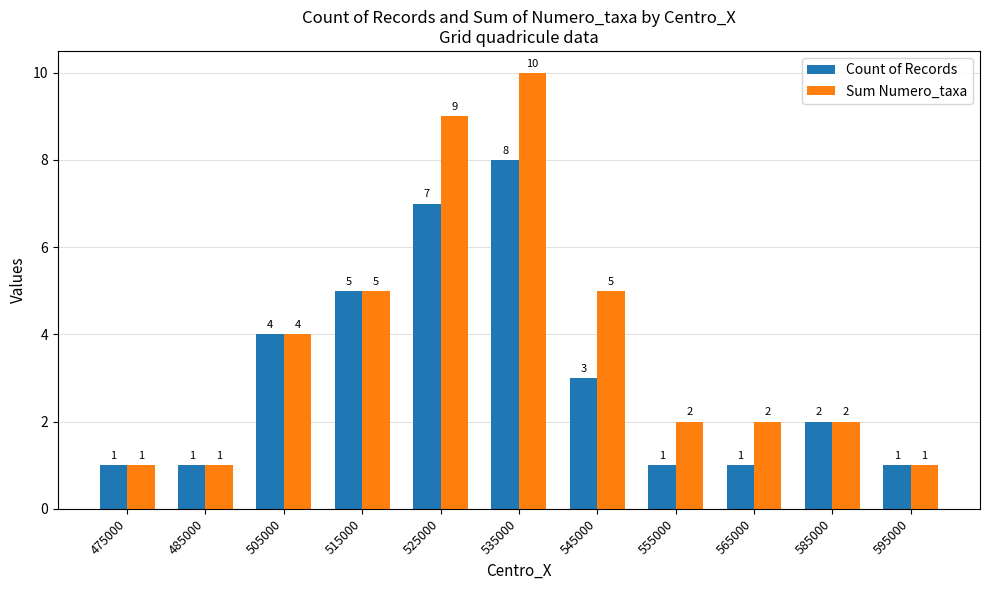

Which series has the widest spread of values?

Sum Numero_taxa